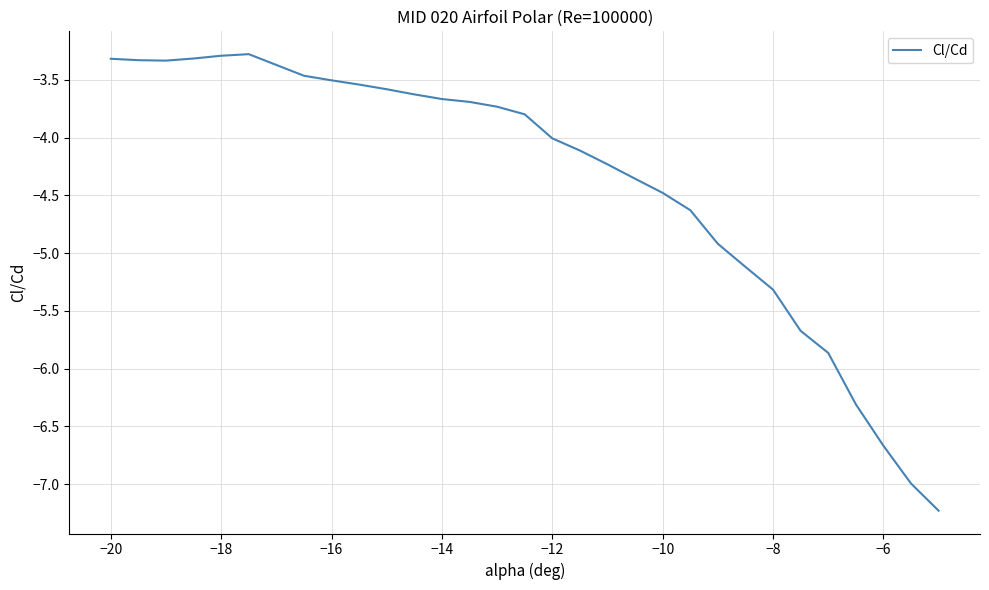

What is the greatest value displayed?

-3.3